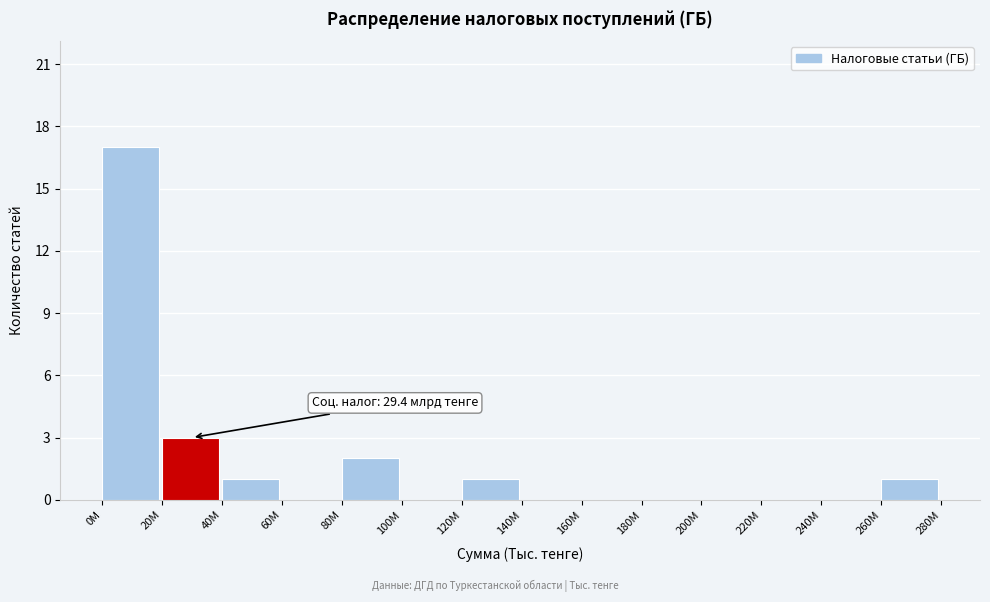

Reading left to right, transcribe all the data shown in this chart.

0M=17	20M=3	40M=1	60M=0	80M=2	100M=0	120M=1	140M=0	160M=0	180M=0	200M=0	220M=0	240M=0	260M=1